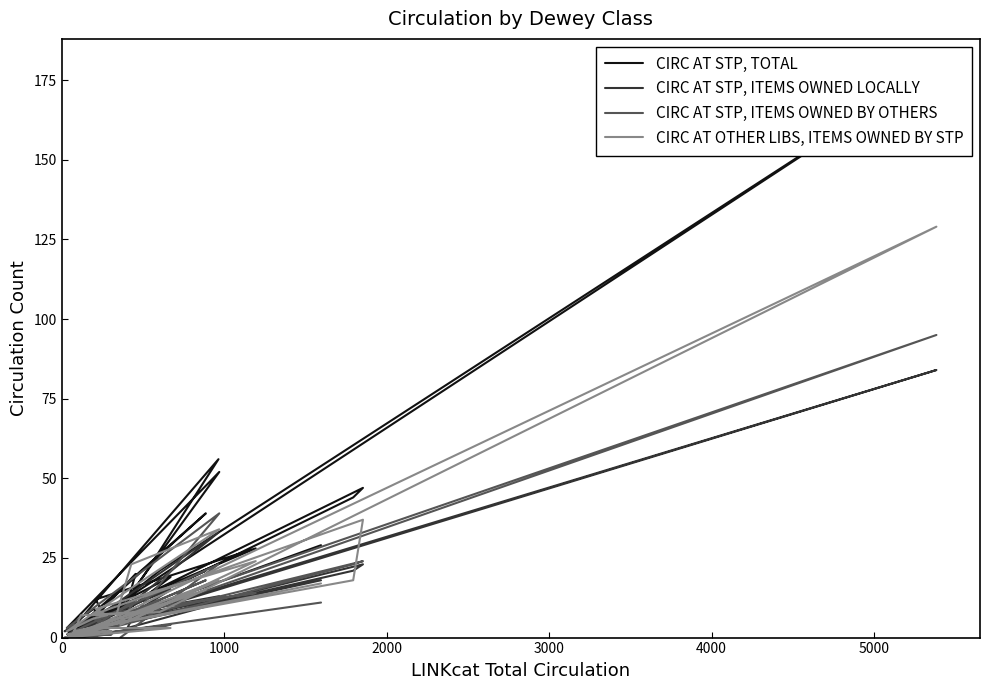

What is the sum of all CIRC AT OTHER LIBS, ITEMS OWNED BY STP values?

406